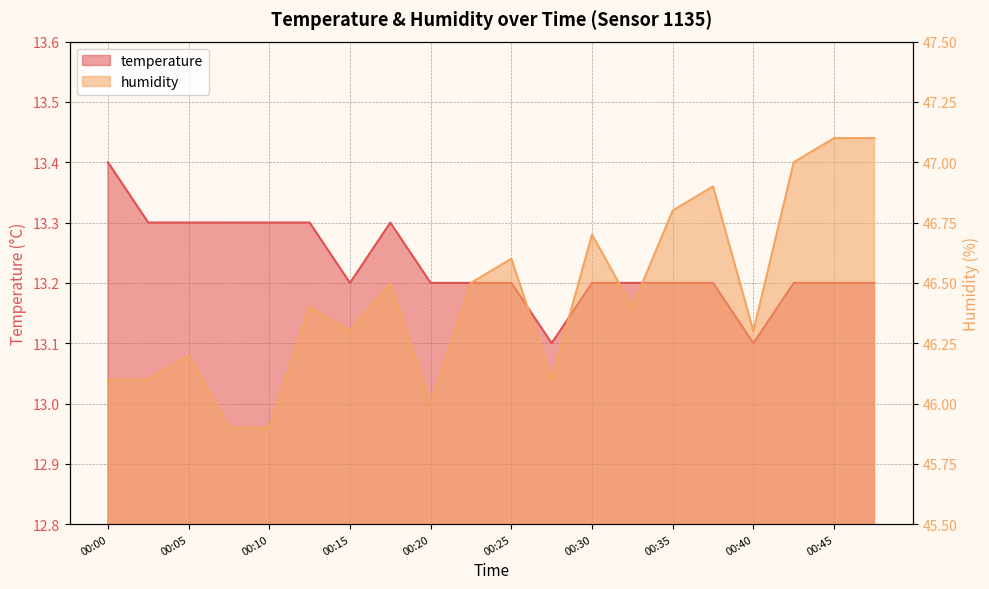

Is it true that temperature equals 13.3 at 00:12?

True